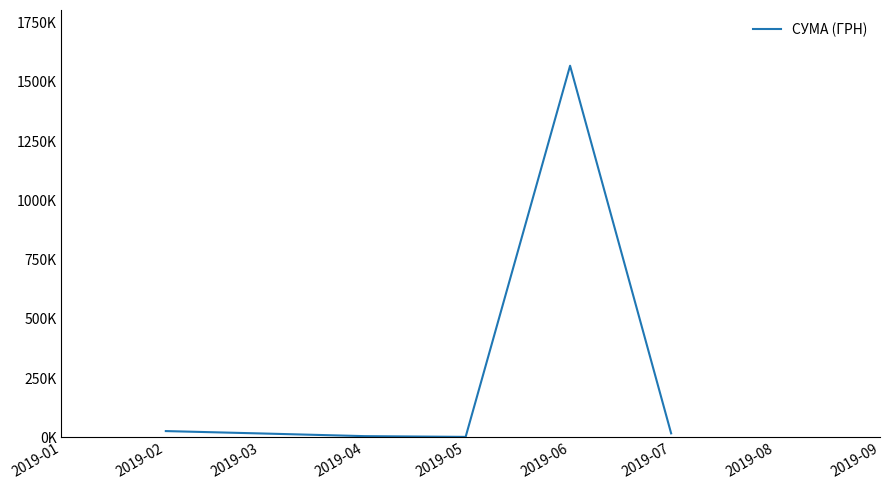

What is the average value?

272.7